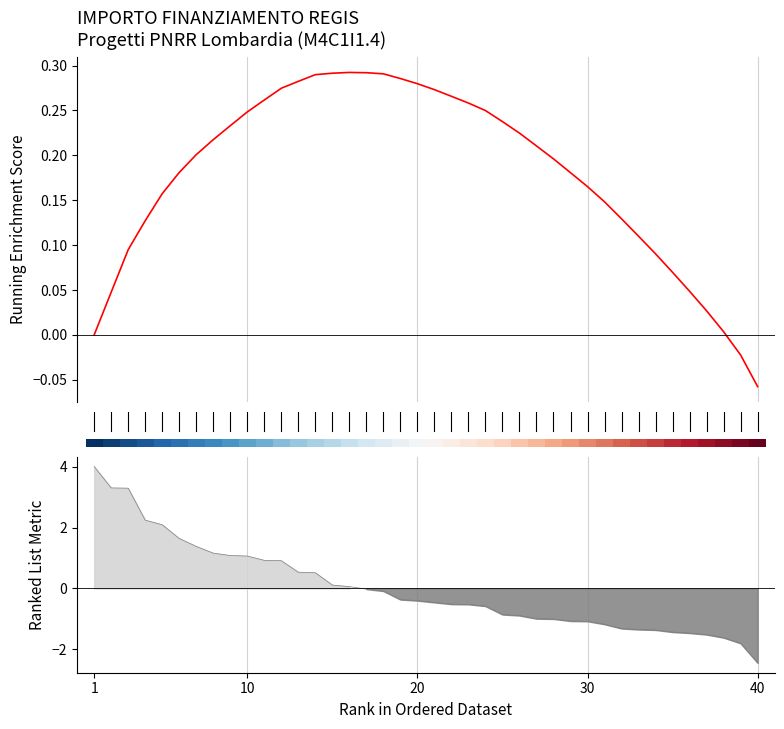

What is the difference between the values at 23 and 39?

0.3